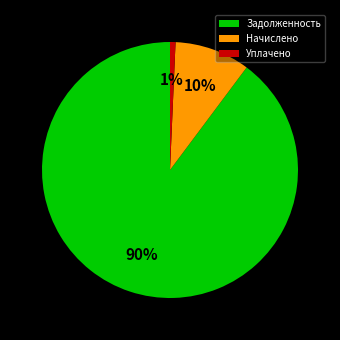

How many slices are in this pie chart?

3